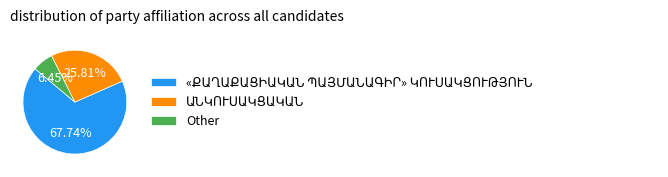

How many slices are in this pie chart?

3